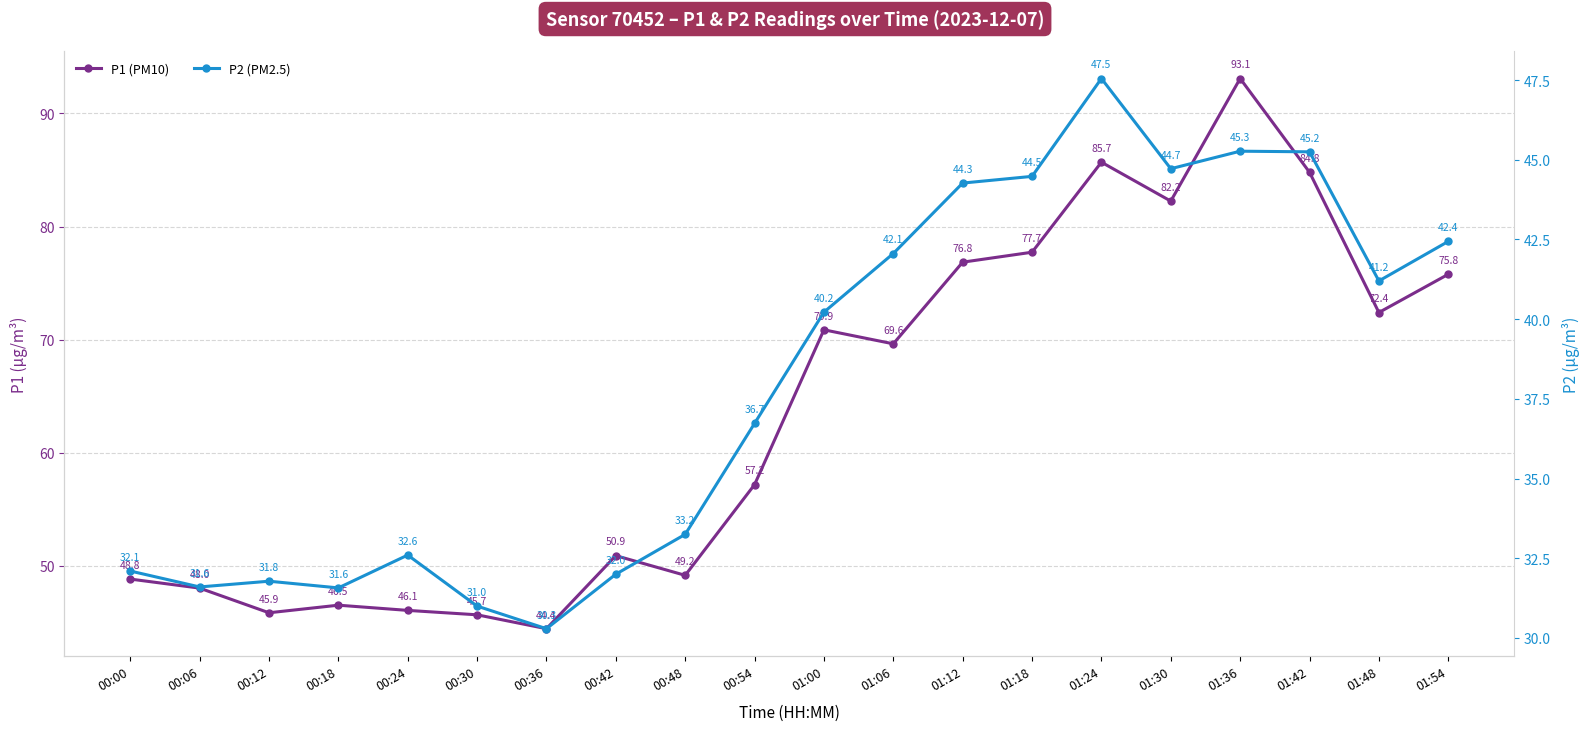

Reading left to right, extract all data points from this chart.

P1: 00:00=48.8	00:06=48.0	00:12=45.9	00:18=46.5	00:24=46.1	00:30=45.7	00:36=44.4	00:42=50.9	00:48=49.2	00:54=57.2	01:00=70.9	01:06=69.6	01:12=76.8	01:18=77.7	01:24=85.7	01:30=82.2	01:36=93.1	01:42=84.8	01:48=72.4	01:54=75.8
P2: 00:00=32.1	00:06=31.6	00:12=31.8	00:18=31.6	00:24=32.6	00:30=31.0	00:36=30.3	00:42=32.0	00:48=33.2	00:54=36.7	01:00=40.2	01:06=42.1	01:12=44.3	01:18=44.5	01:24=47.5	01:30=44.7	01:36=45.3	01:42=45.2	01:48=41.2	01:54=42.4